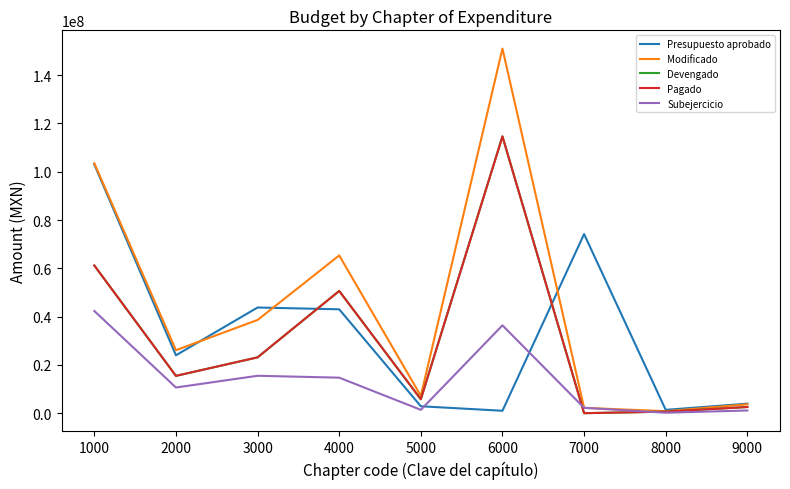

Does the chart have visible grid lines?

No